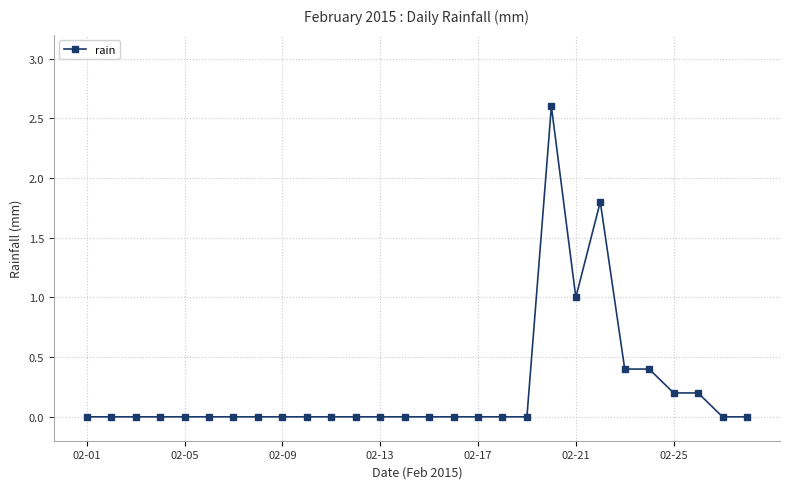

What is the sum of all values?

6.6